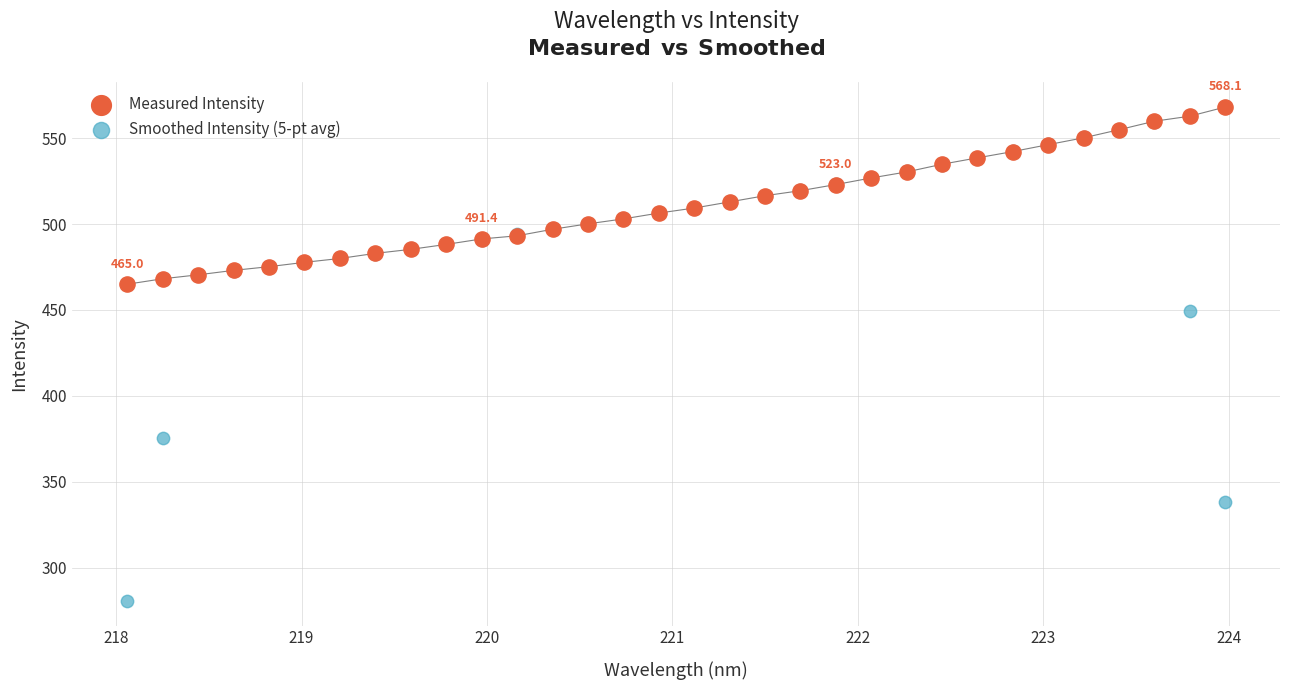

Which series has the widest spread of Y values?

Smoothed Intensity (5-pt avg)